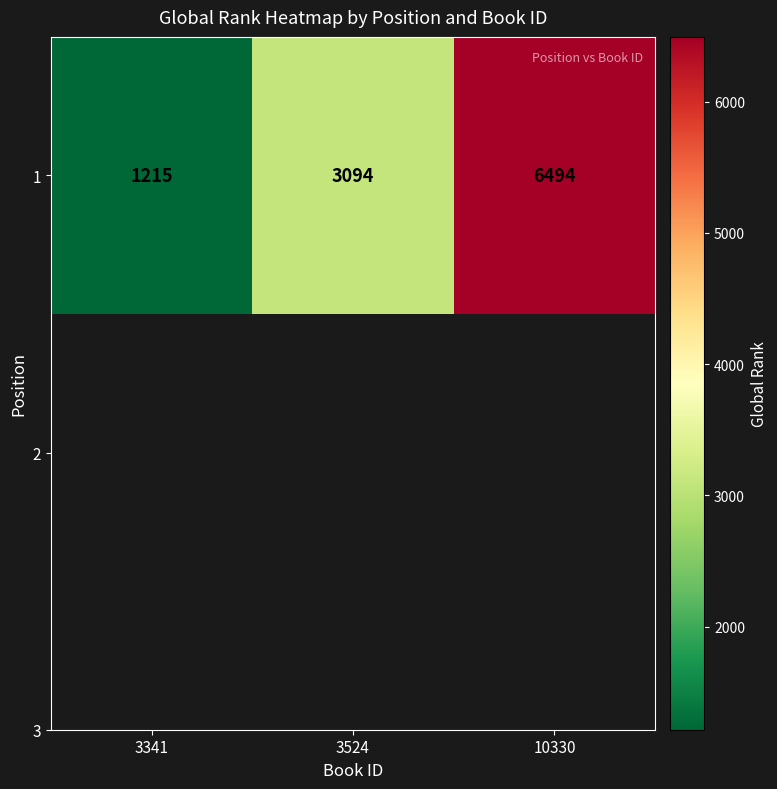

What is the smallest value displayed?

1215